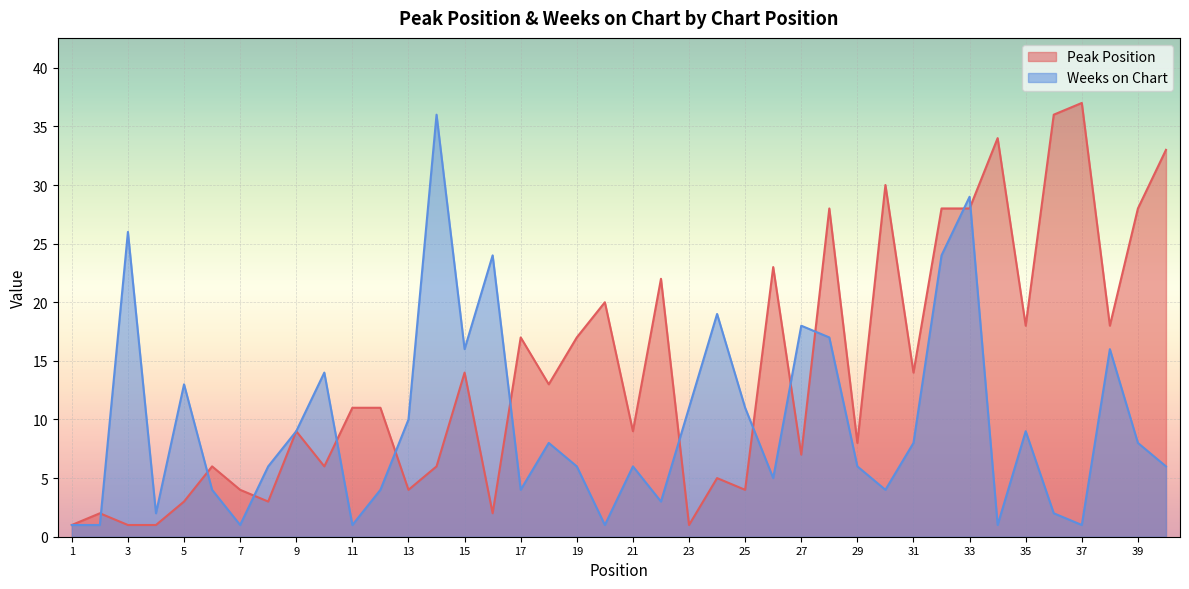

In Weeks on Chart, how many points are higher than both neighbors (excluding endpoints)?

12